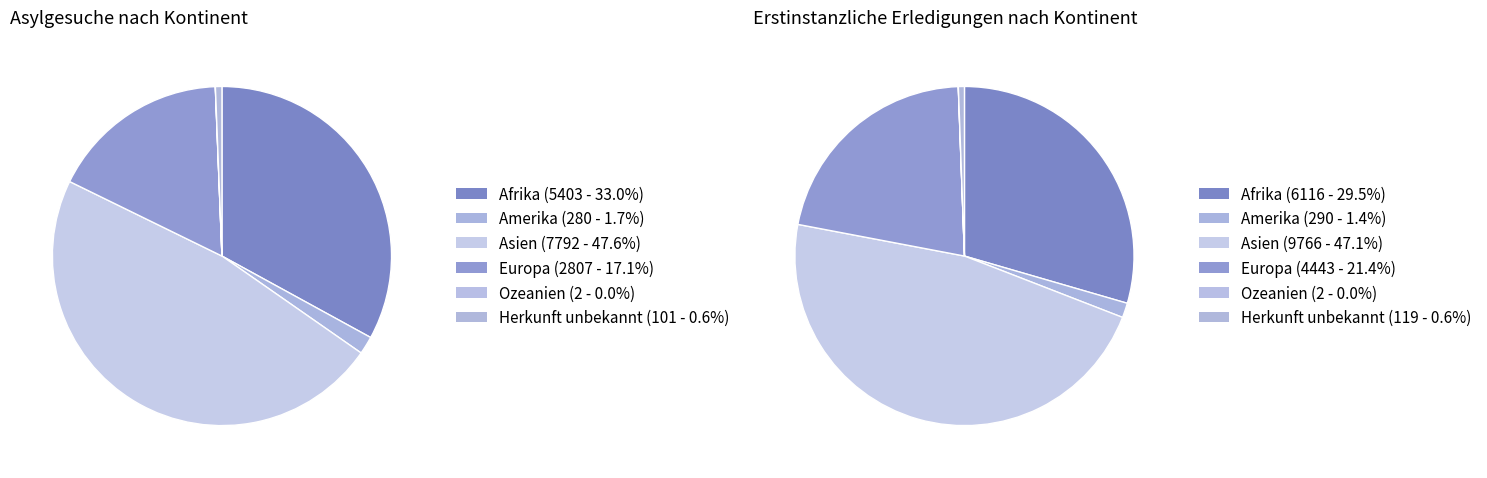

To the nearest percent, what is the combined percentage of Herkunft unbekannt and Afrika?

34%